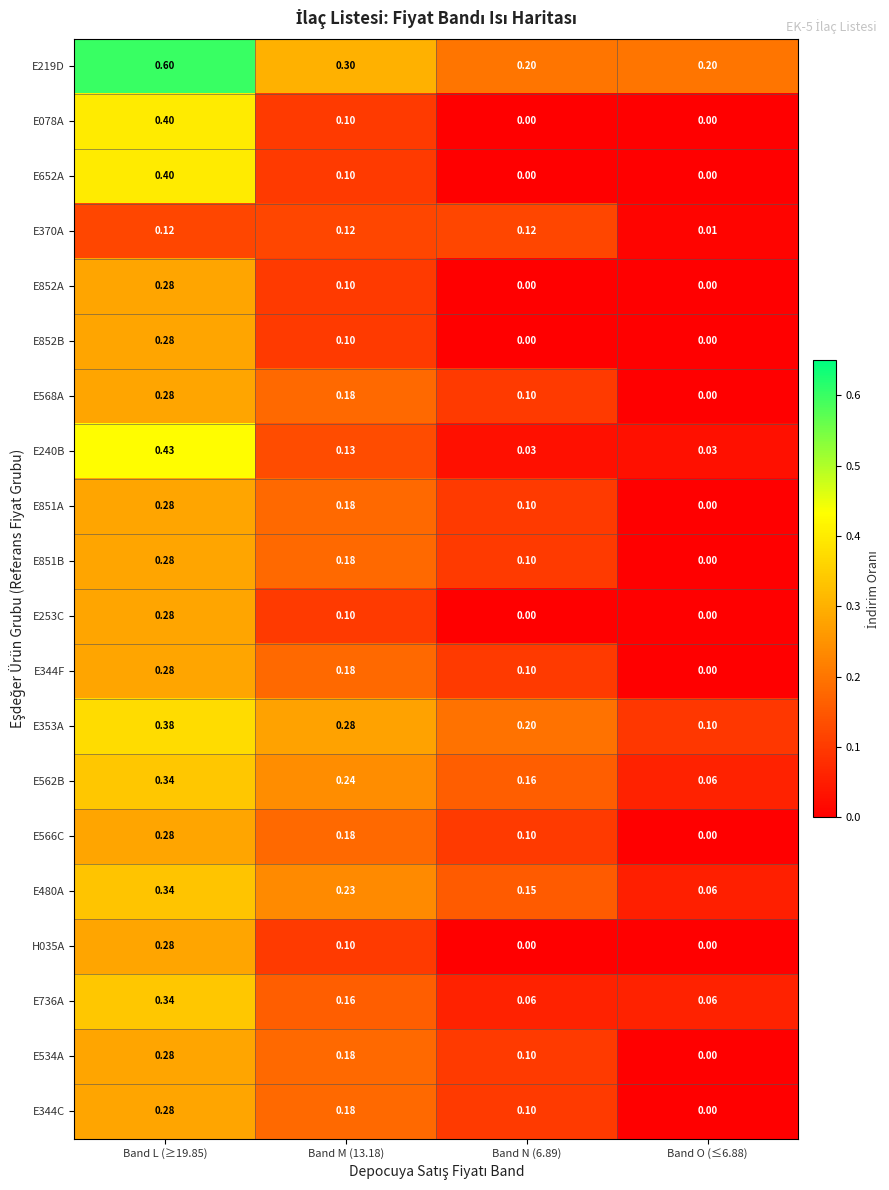

Is the value of E253C at Band L (≥19.85) greater than the value of E851A at Band O (≤6.88)?

Yes